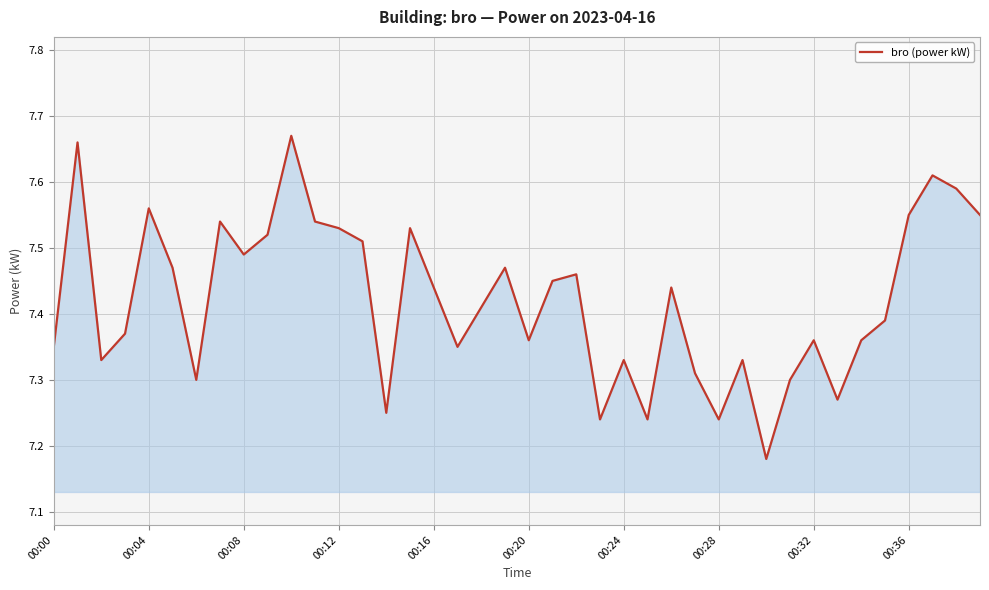

Reading left to right, extract all data points from this chart.

7.3	7.7	7.3	7.4	7.6	7.5	7.3	7.5	7.5	7.5	7.7	7.5	7.5	7.5	7.2	7.5	7.4	7.3	7.4	7.5	7.4	7.5	7.5	7.2	7.3	7.2	7.4	7.3	7.2	7.3	7.2	7.3	7.4	7.3	7.4	7.4	7.5	7.6	7.6	7.5